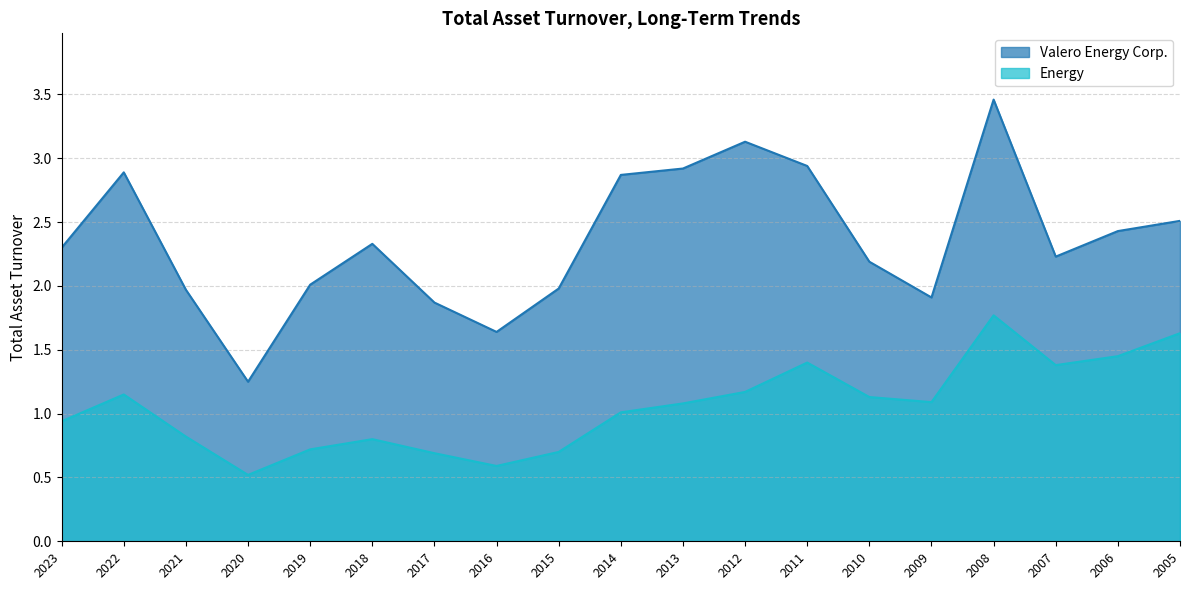

What is the sum of the Energy values at 2023 and 2007?

2.3